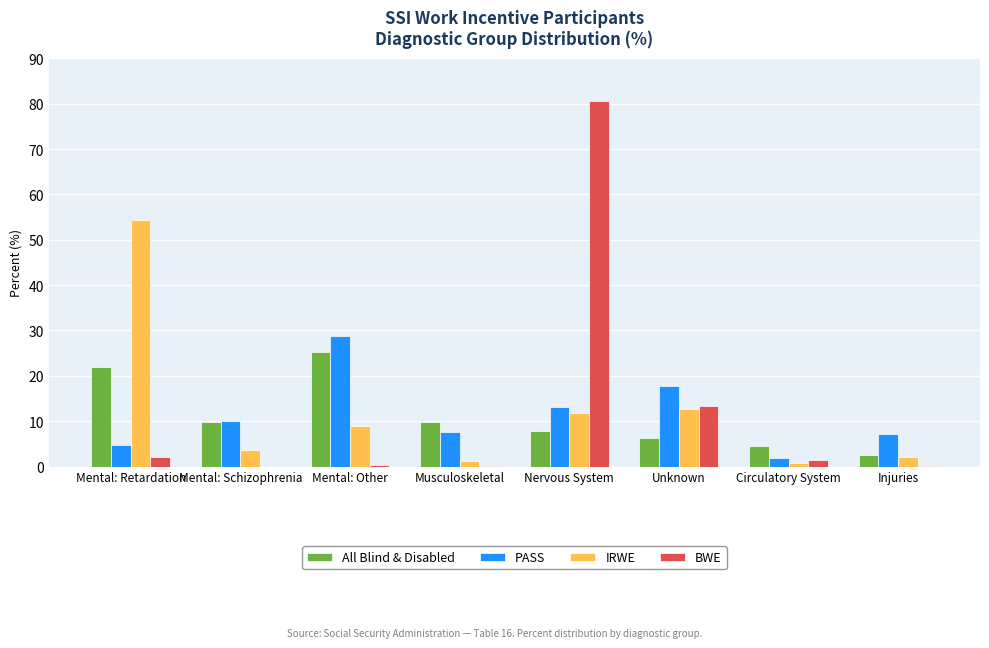

Is it true that PASS equals 28.7 at Mental: Other?

True